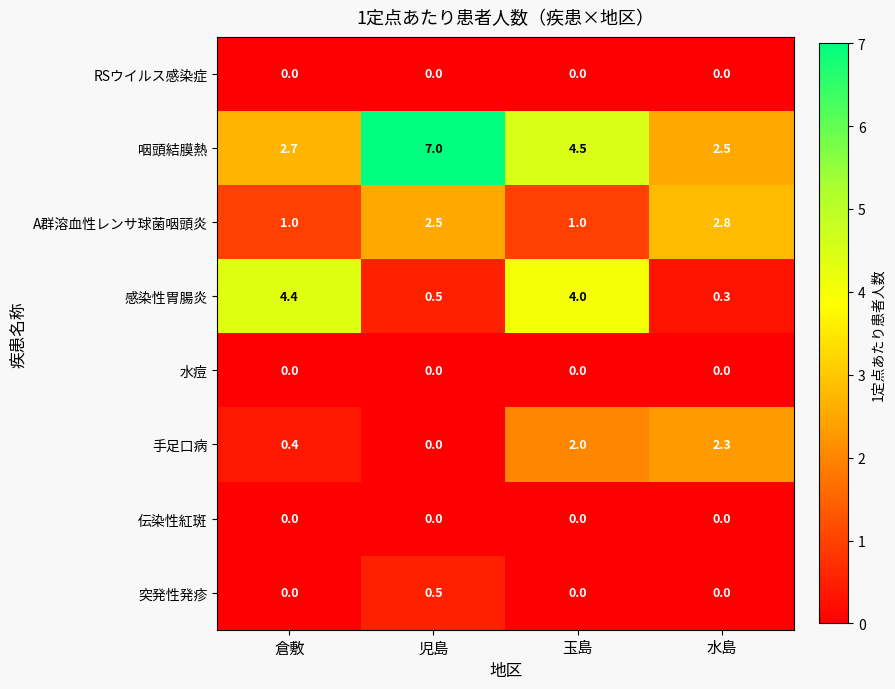

Which series has the largest total across all categories?

咽頭結膜熱